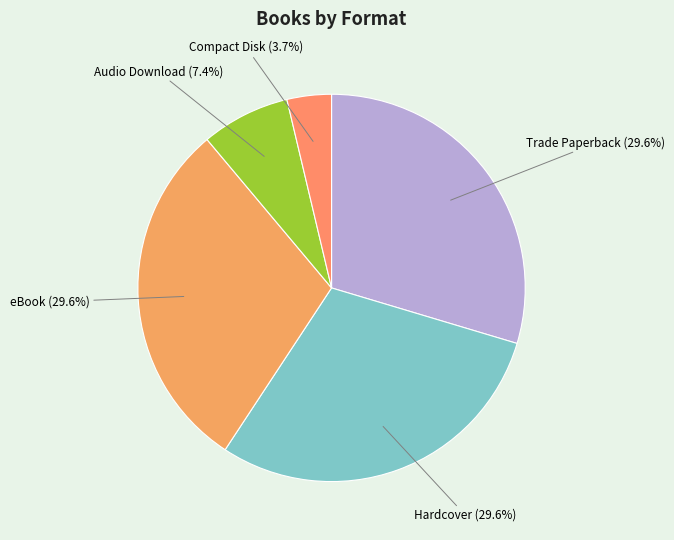

Is eBook the majority of the pie?

No